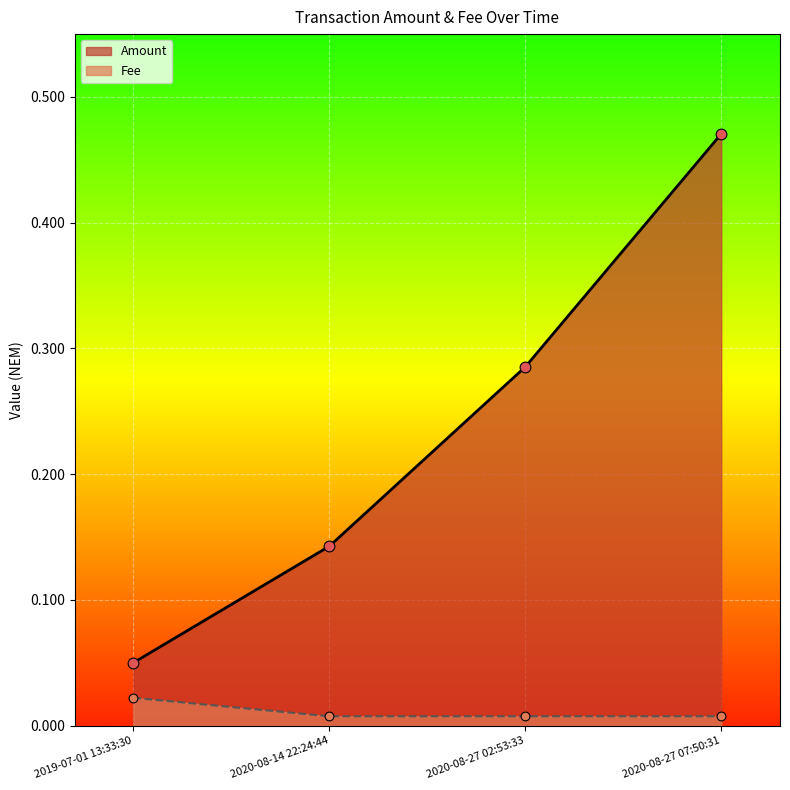

Which series has the widest spread of Y values?

Amount